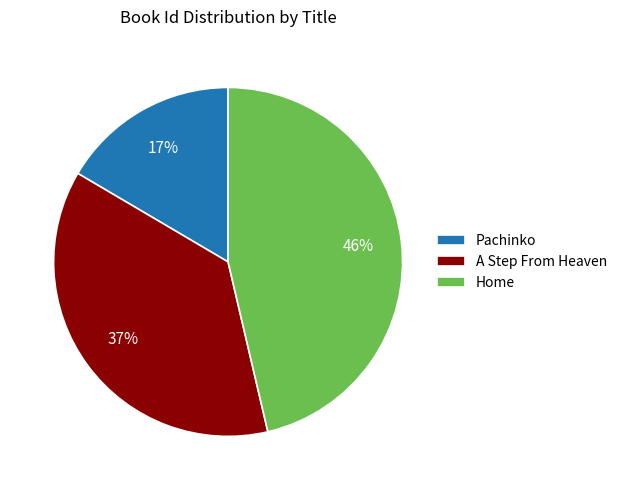

True or false: Pachinko accounts for 17% of the total.

True